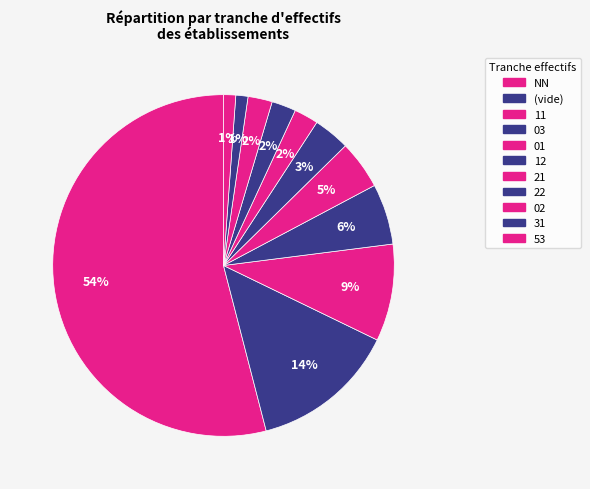

Does NN represent more than half of the total?

Yes